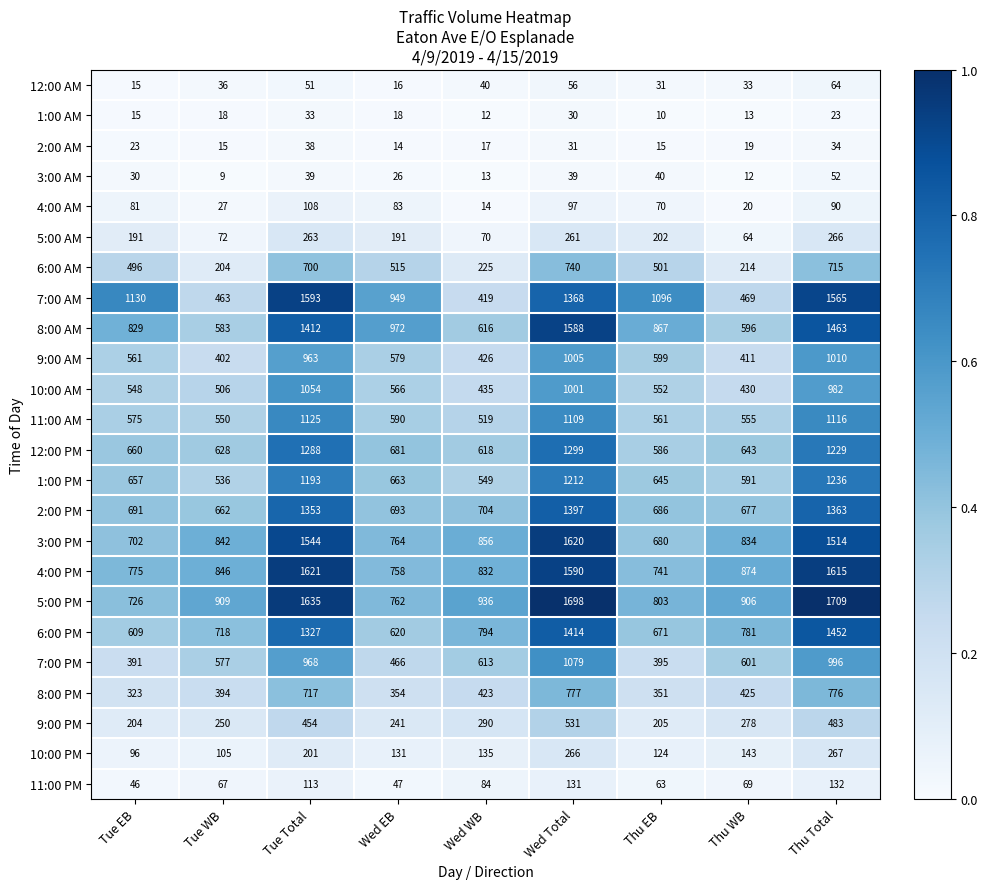

List the series in order of their peak value, lowest first.

1:00 AM, 2:00 AM, 3:00 AM, 12:00 AM, 4:00 AM, 11:00 PM, 5:00 AM, 10:00 PM, 9:00 PM, 6:00 AM, 8:00 PM, 9:00 AM, 10:00 AM, 7:00 PM, 11:00 AM, 1:00 PM, 12:00 PM, 2:00 PM, 6:00 PM, 8:00 AM, 7:00 AM, 3:00 PM, 4:00 PM, 5:00 PM